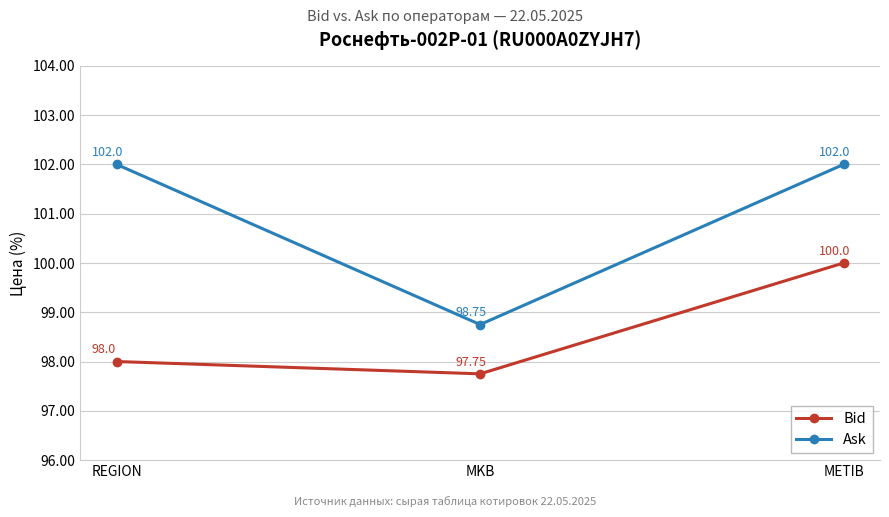

At how many categories does at least one series exceed 100?

2